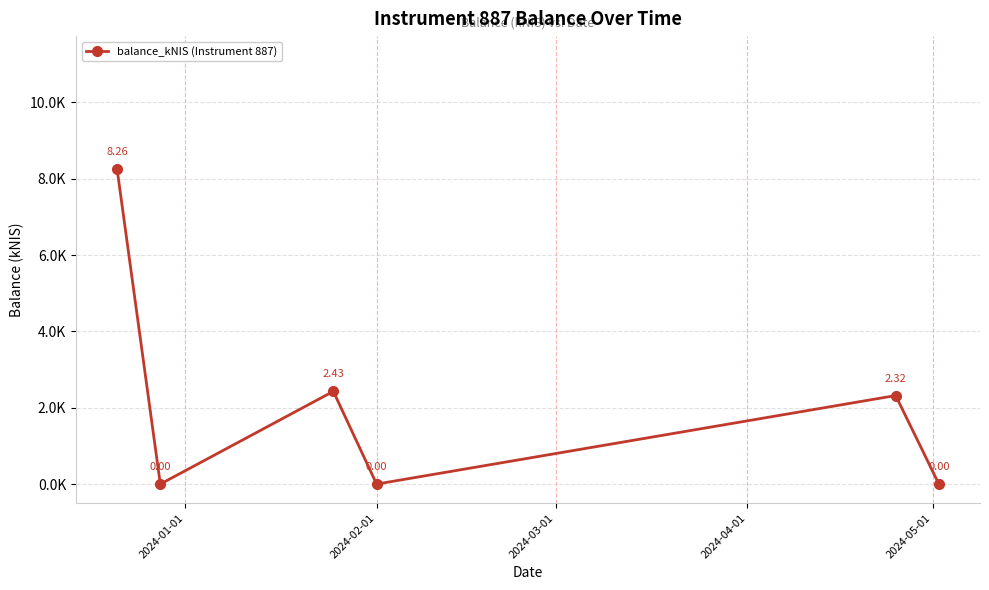

Is this an area chart (filled region under the line)?

No